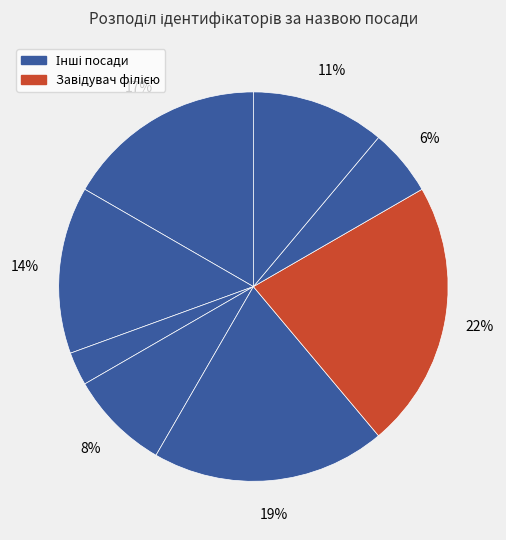

How many slices are in this pie chart?

8